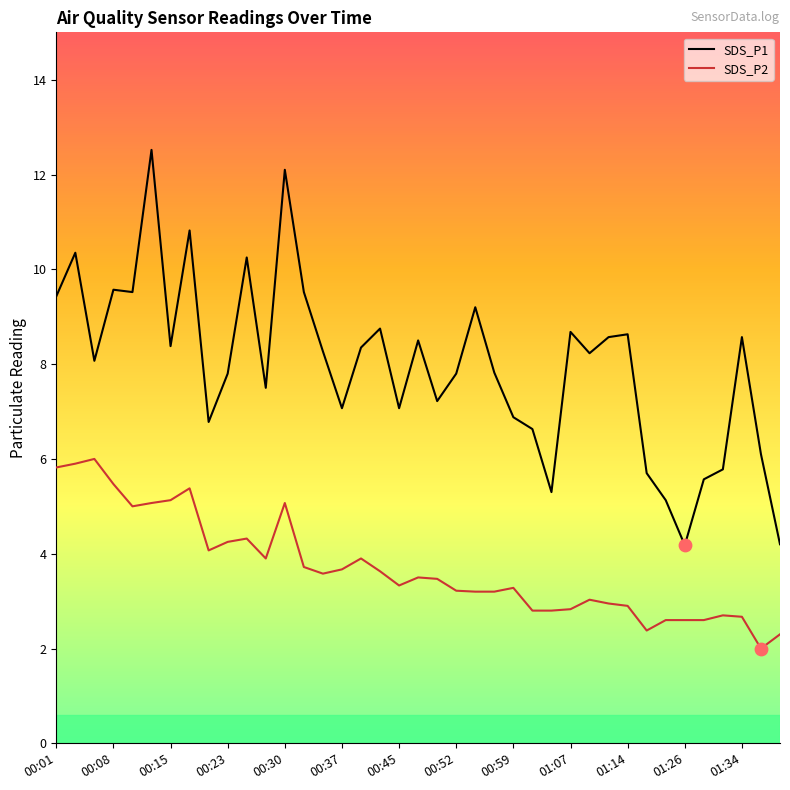

True or false: SDS_P1 and SDS_P2 intersect in this chart.

False